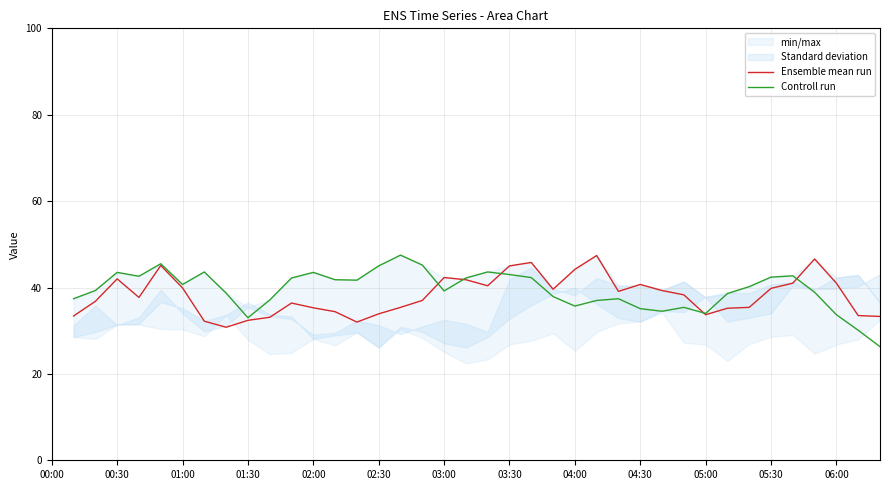

What is the spread (max minus min) of values at 37?

3.4